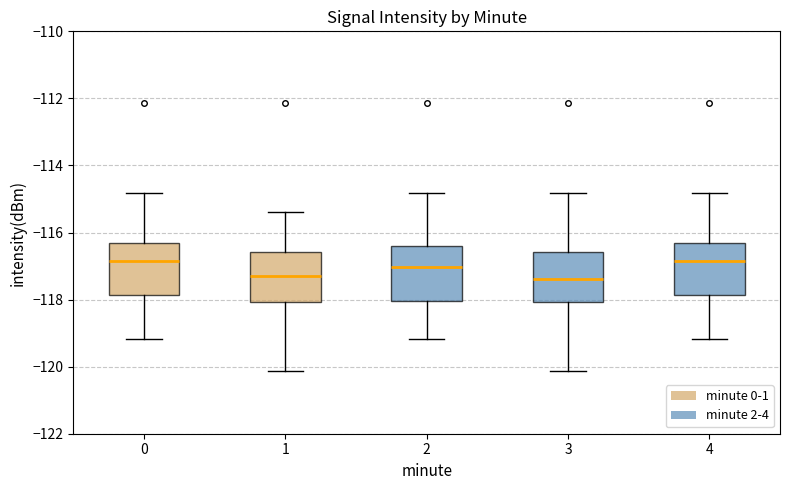

Where does the lower whisker of the box at x = 1 end on the y-axis? The values are not printed on the chart, so give them approximately, as read against the axis.

-120.2